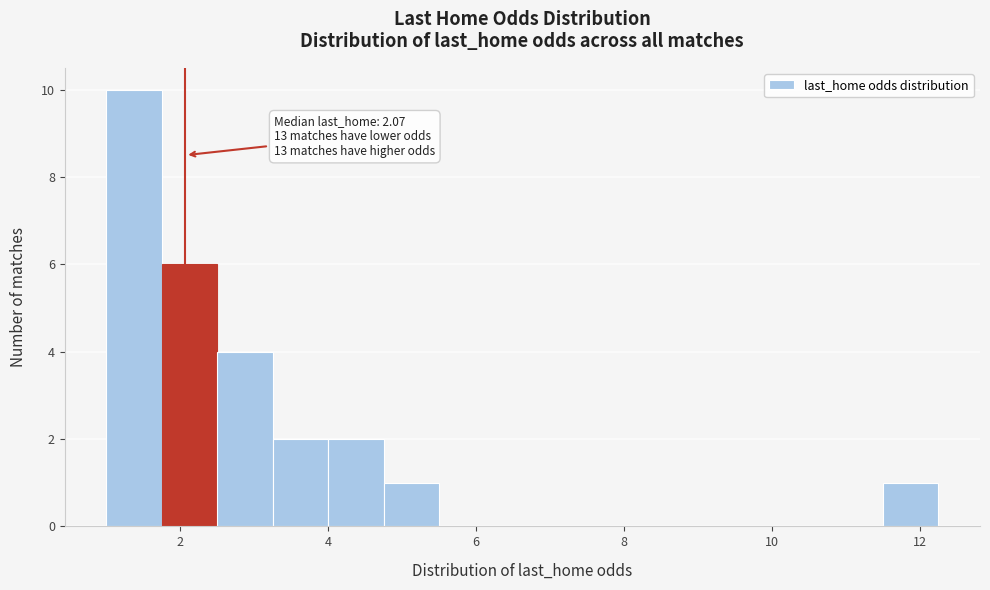

Read against the x-axis, roughly where is the centre of the tallest bar?

1.4